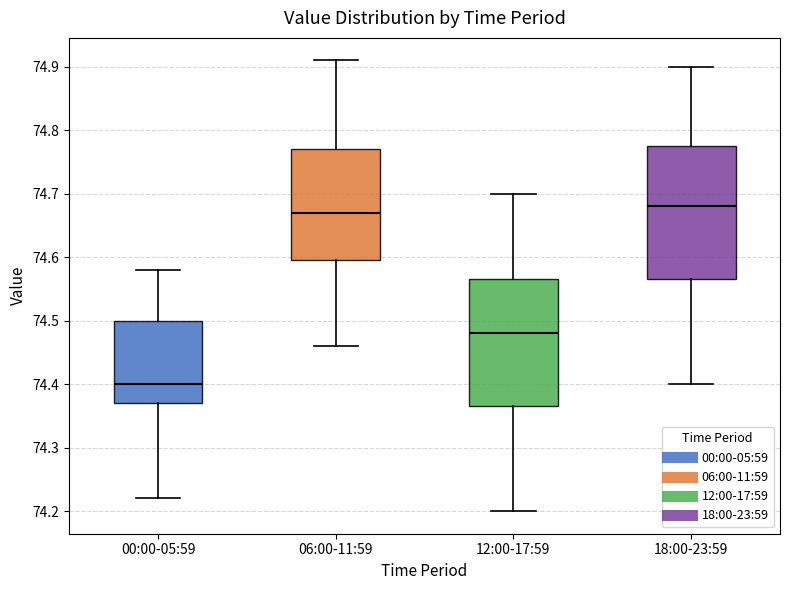

Reading left to right, transcribe this box plot: for each box, give where its median line is, the range the box spans, and where its two whiskers end, as read against the y-axis. The values are not printed on the chart, so give them approximately, as read against the axis.

00:00-05:59: median 74.40, box 74.37 to 74.50, whiskers 74.22 to 74.58
06:00-11:59: median 74.67, box 74.60 to 74.77, whiskers 74.46 to 74.91
12:00-17:59: median 74.48, box 74.37 to 74.57, whiskers 74.20 to 74.70
18:00-23:59: median 74.68, box 74.57 to 74.78, whiskers 74.40 to 74.90